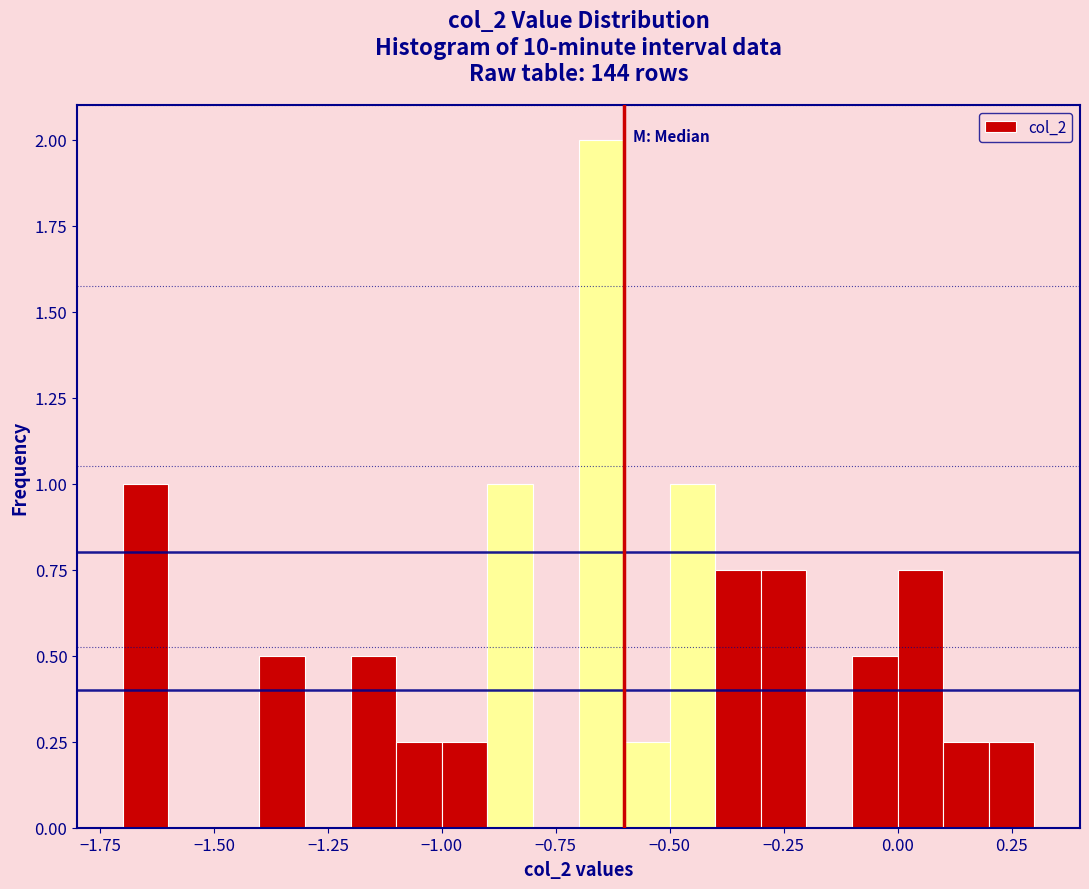

Around what value on the x-axis is the tallest bar? Give the approximate position of its centre, as read against the axis.

-0.65